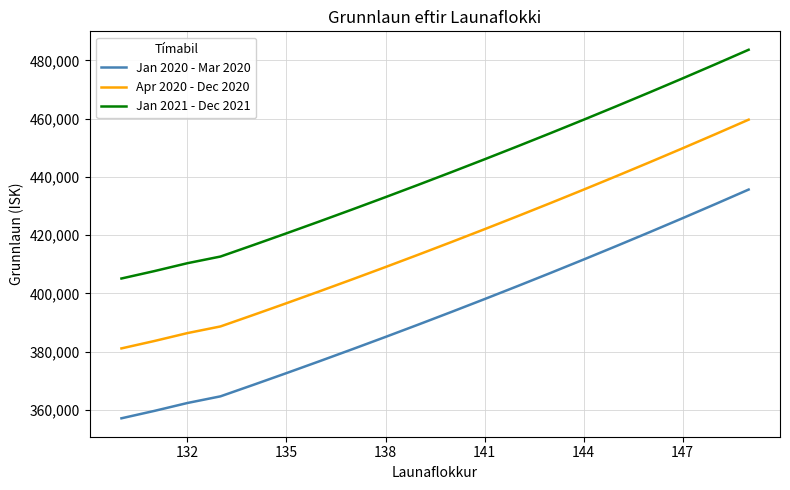

What is the lowest value of the Jan 2020 - Mar 2020 series?

357089